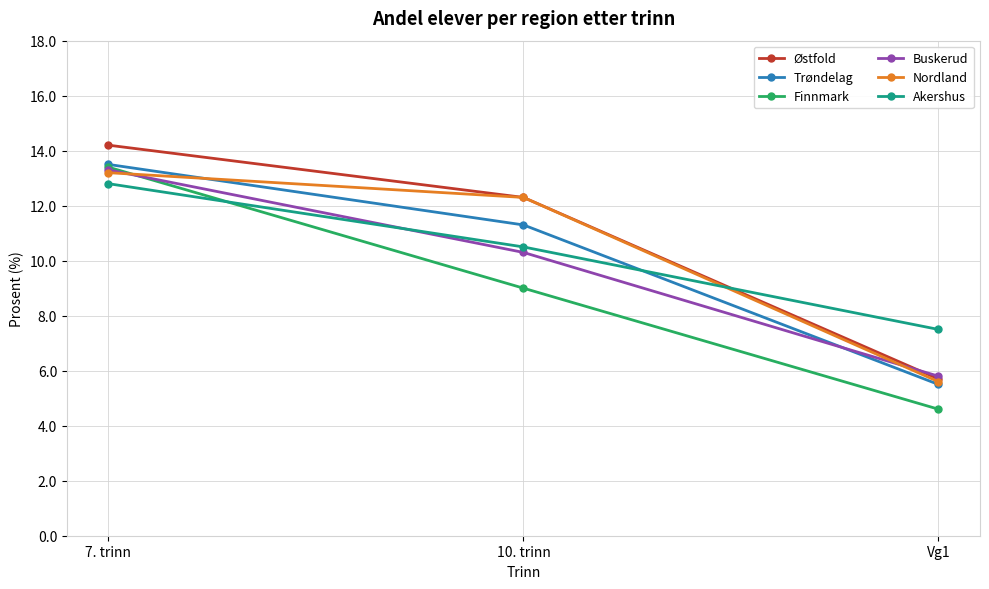

What is the difference between the maximum and second lowest values in the Buskerud series?

3.0